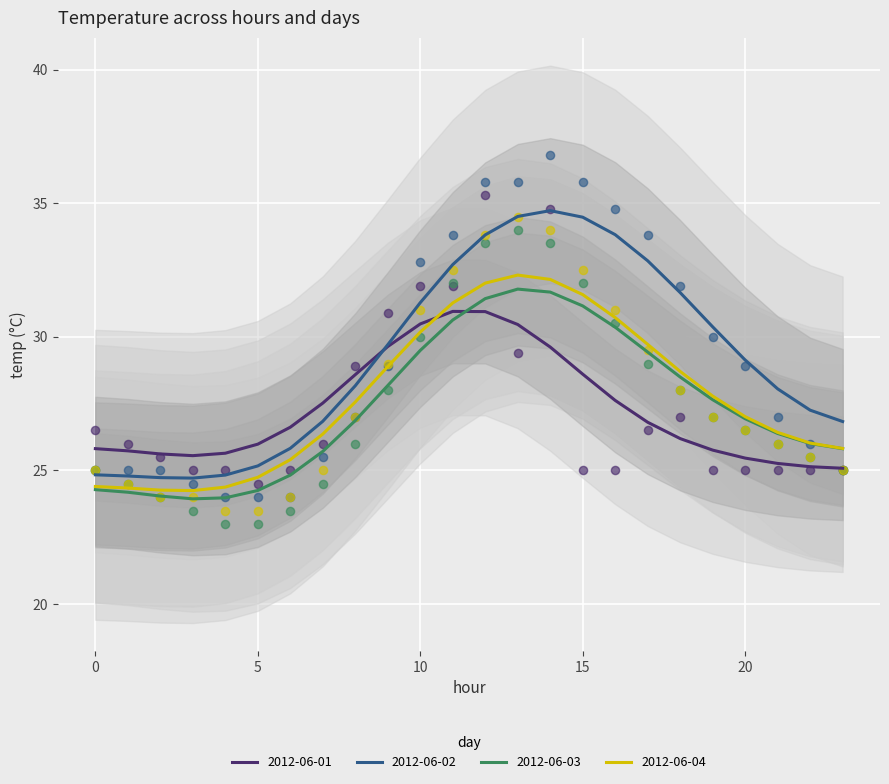

What are all the series names shown in the legend?

2012-06-01, 2012-06-02, 2012-06-03, 2012-06-04